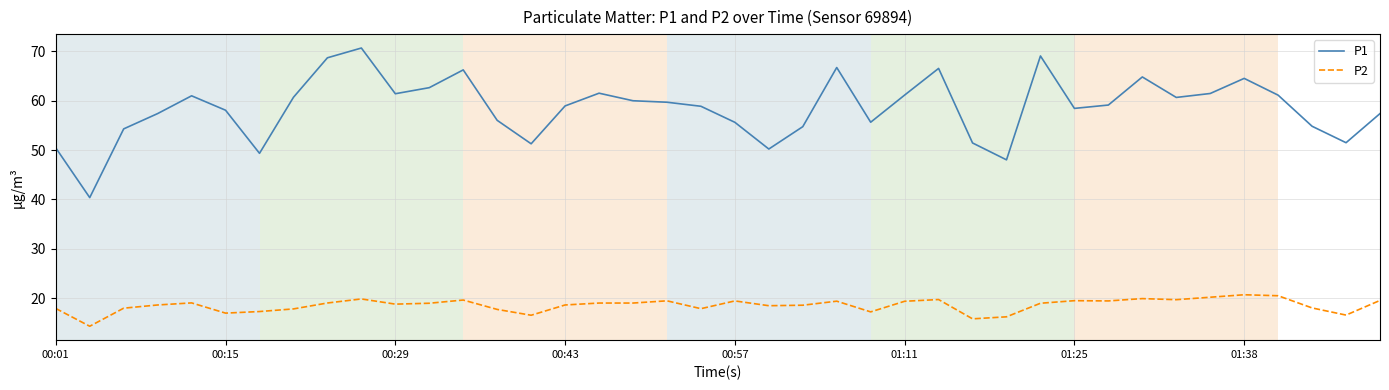

What is the greatest value displayed?

70.7